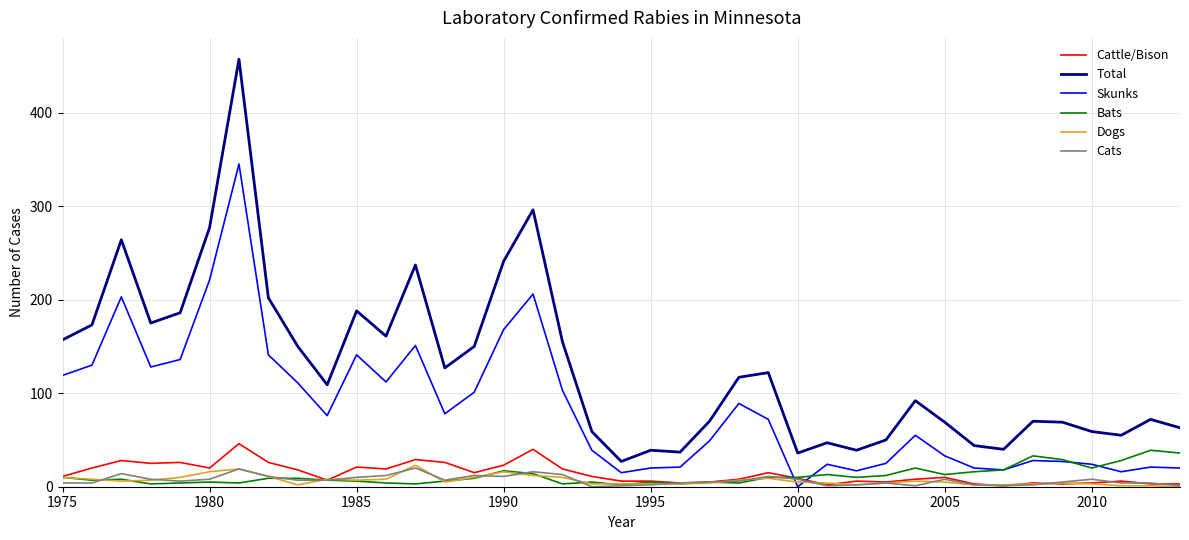

What is the maximum value for Cattle/Bison?

46